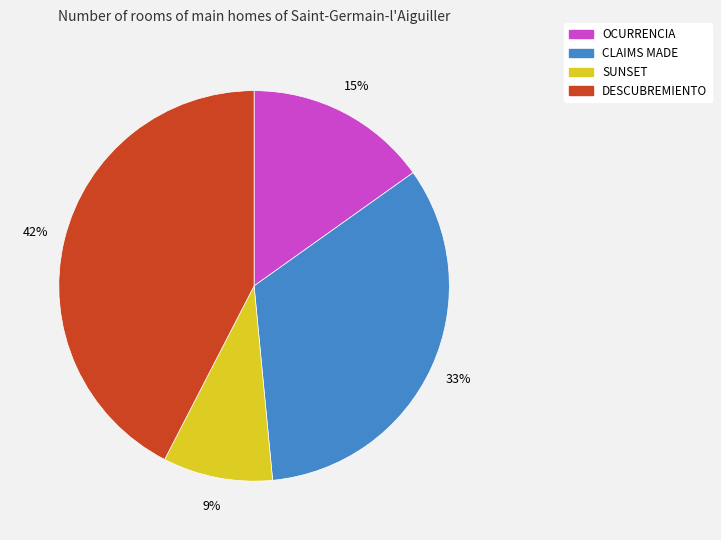

True or false: OCURRENCIA accounts for 15% of the total.

True